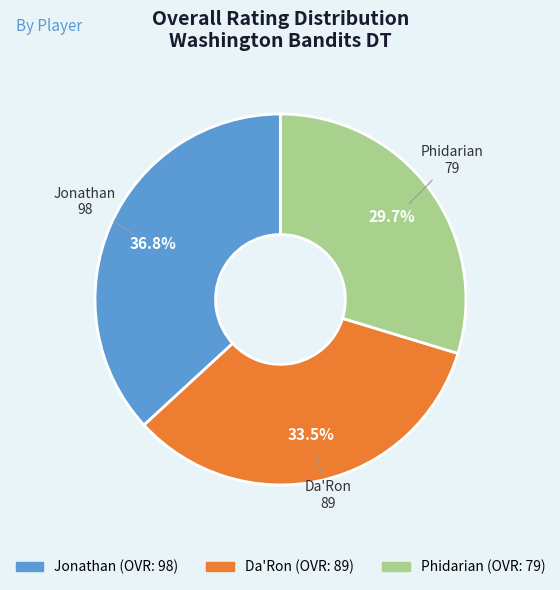

Which has a higher value, Jonathan or Phidarian?

Jonathan